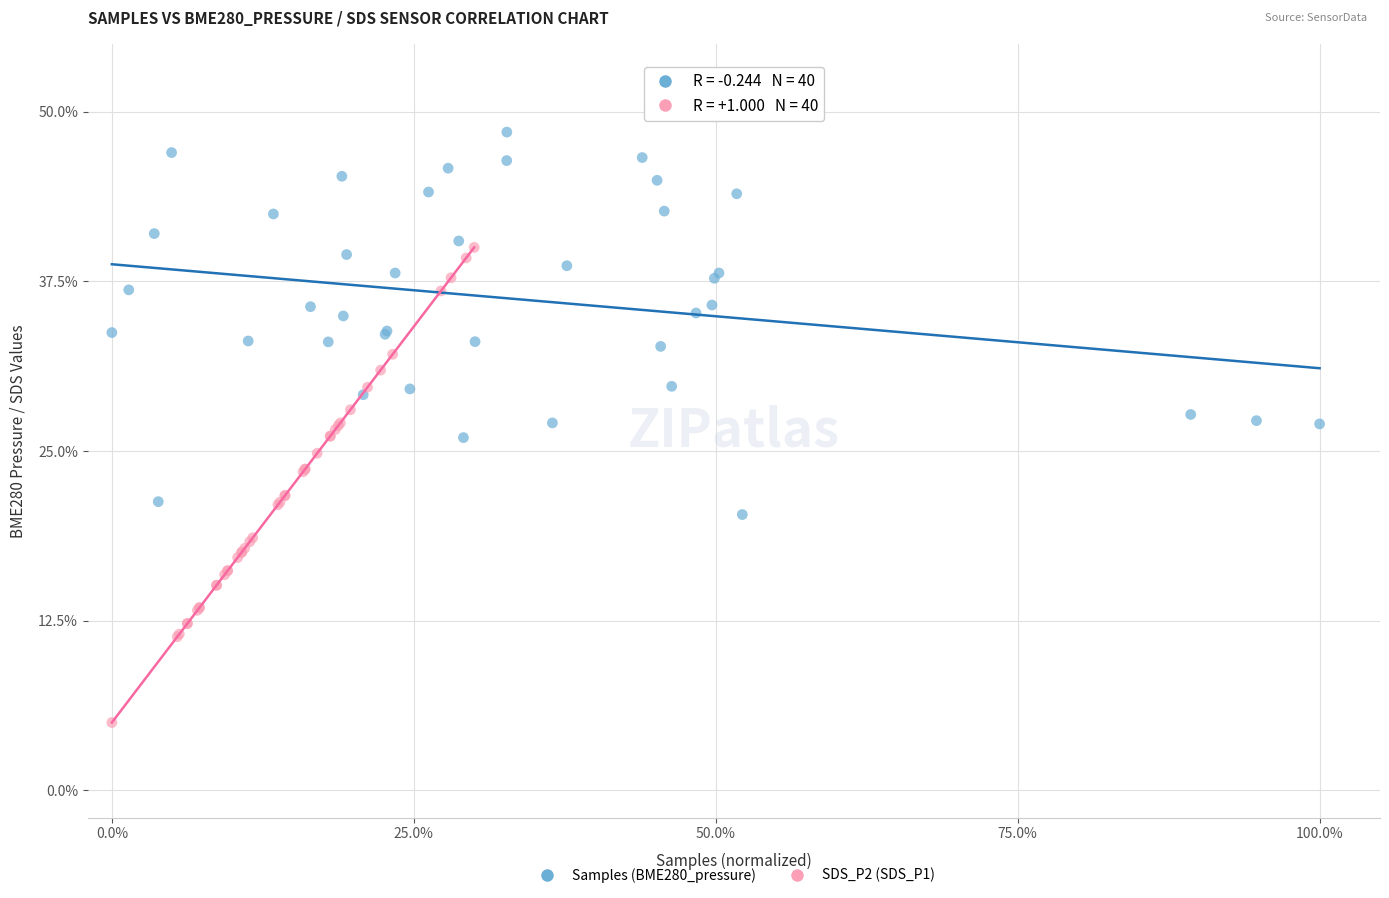

Which series has the widest spread of Y values?

SDS_P2 (SDS_P1)